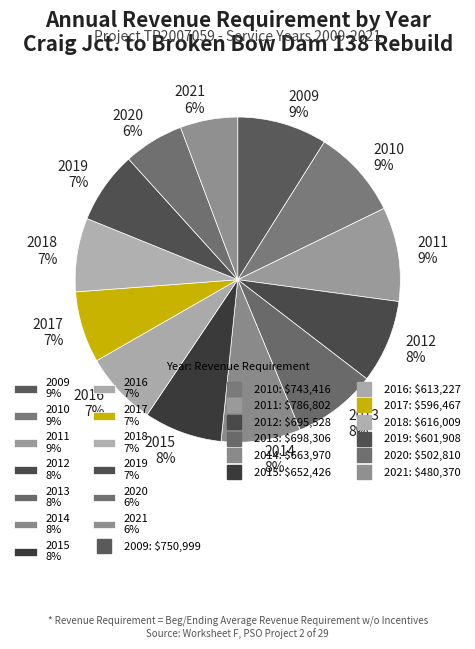

Between 2021 and 2014, which is larger?

2014